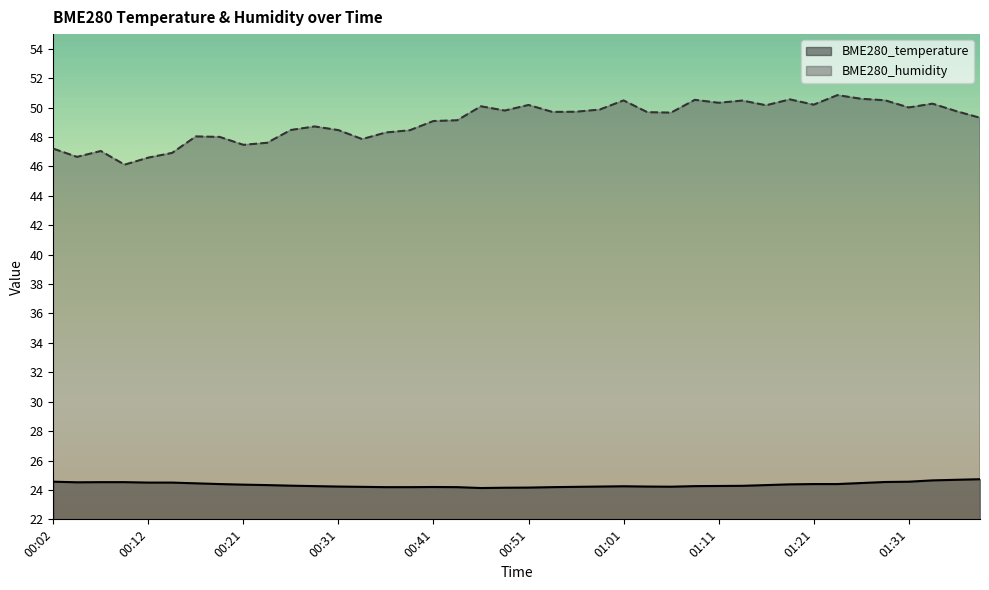

Which series has the widest spread of values?

BME280_humidity